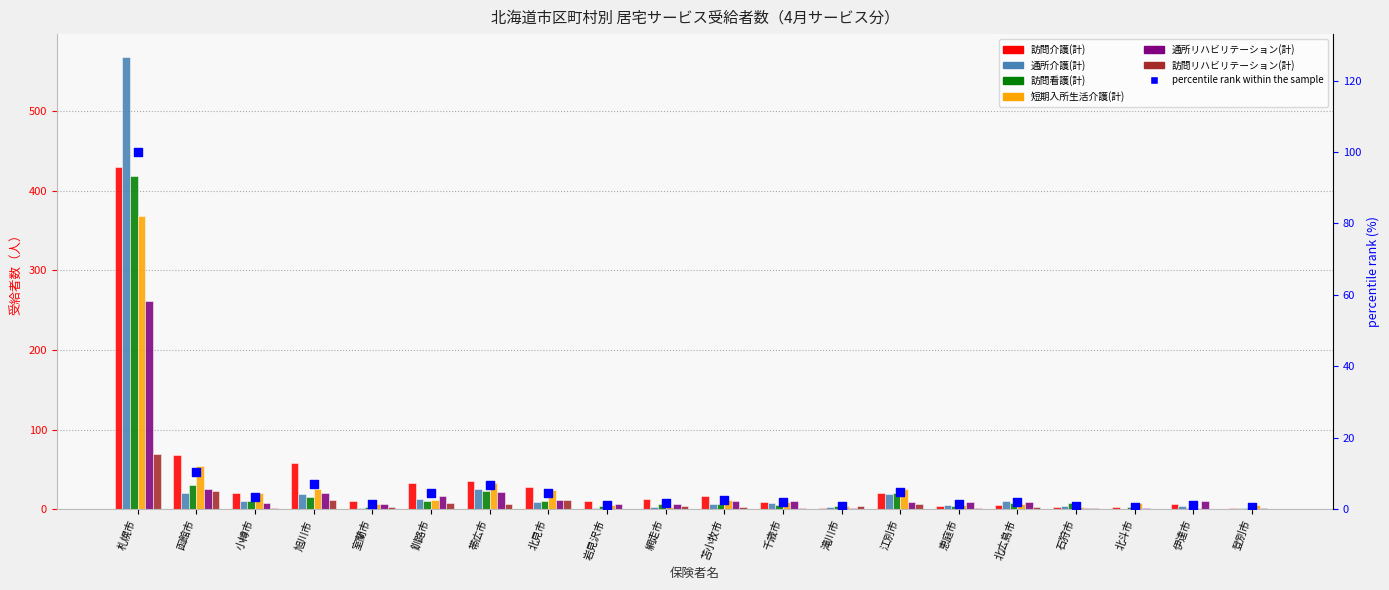

At how many categories does at least one series exceed 36?

3